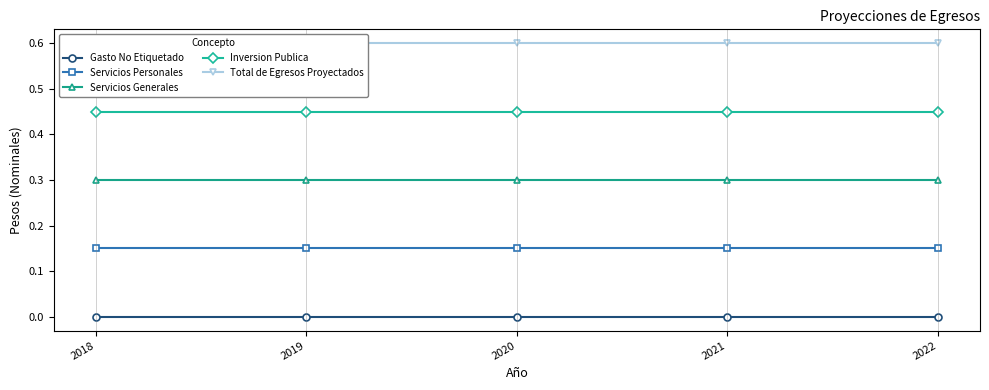

Is it true that Servicios Personales equals 0.1 at 2022?

True